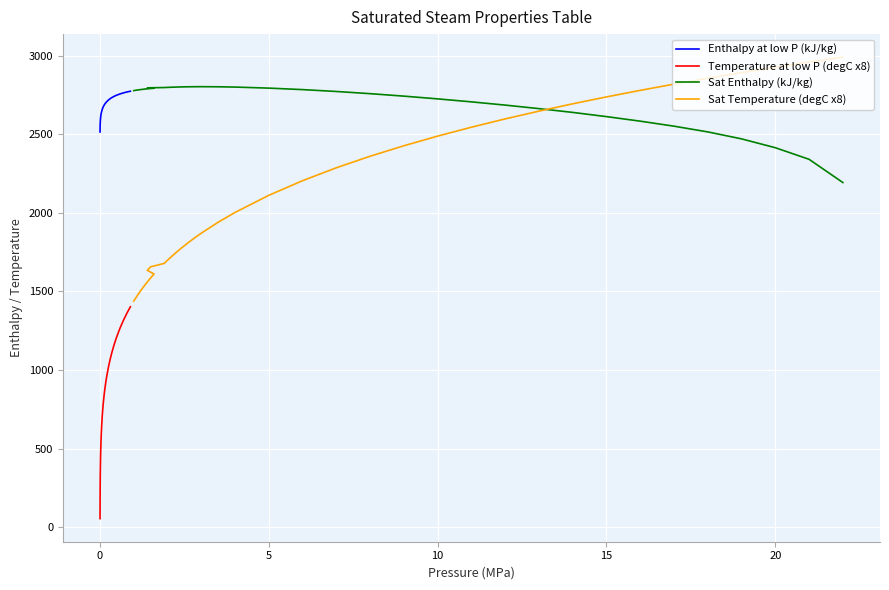

How many lines are shown in the chart?

4